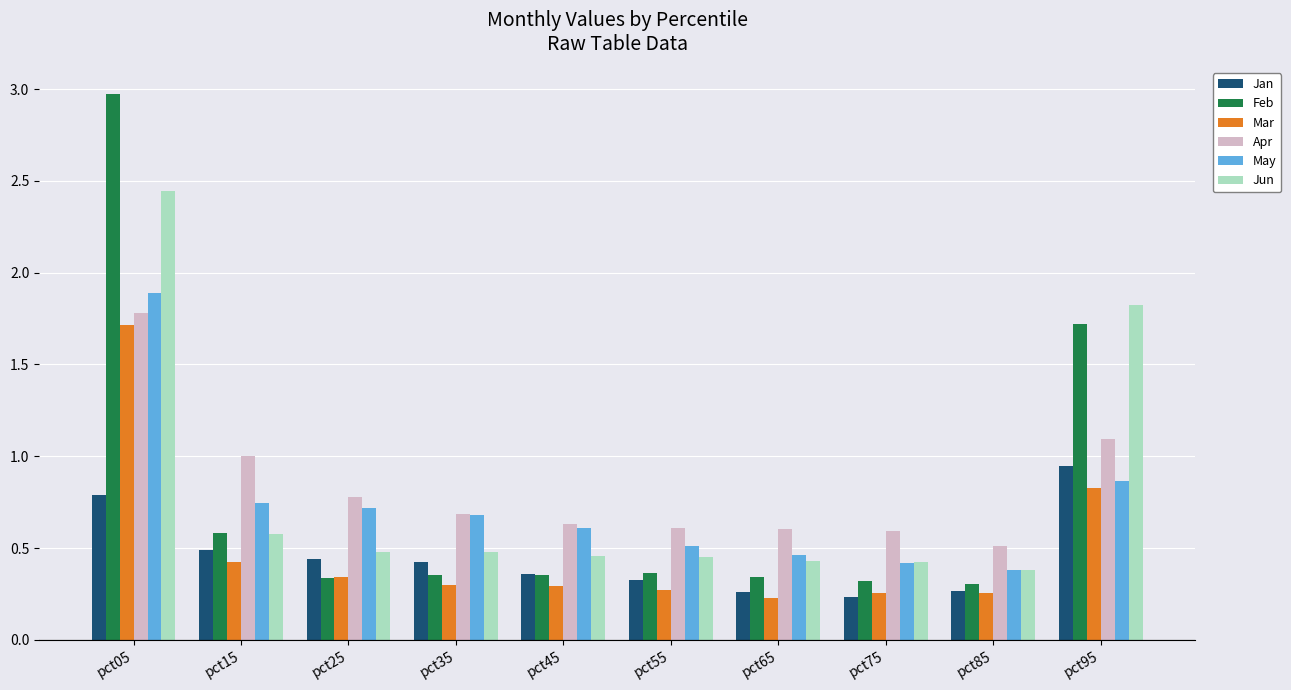

At which category does the chart reach its peak across all series?

pct05